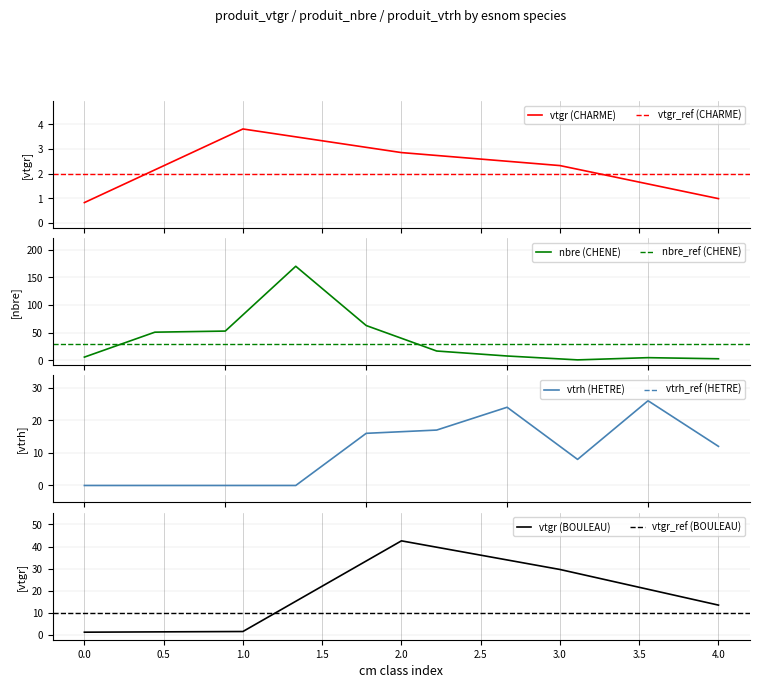

Is it true that vtgr (BOULEAU) equals 10.7 at 3.0?

False